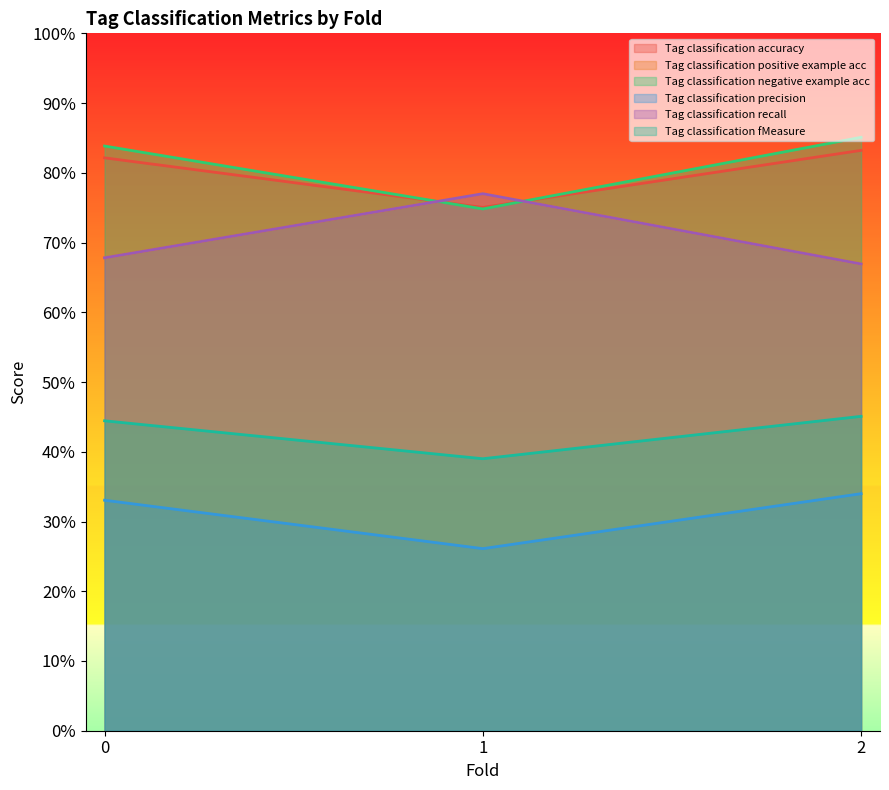

At how many categories does at least one series exceed 0?

3